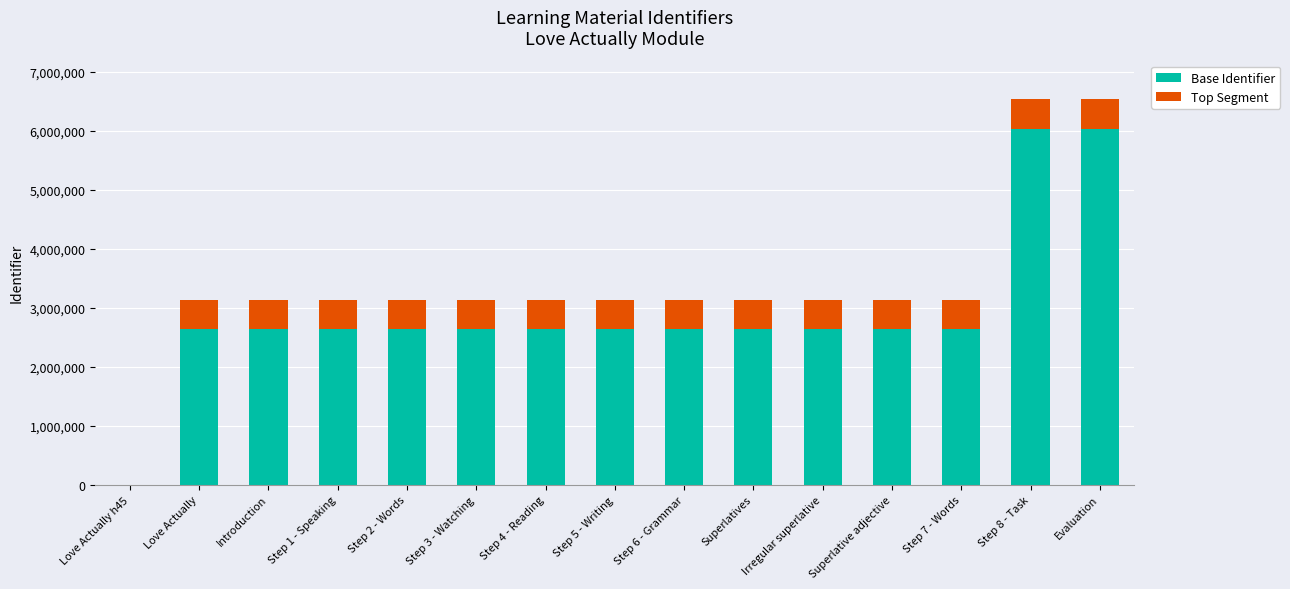

What is the total value across all series at Love Actually?

3132335